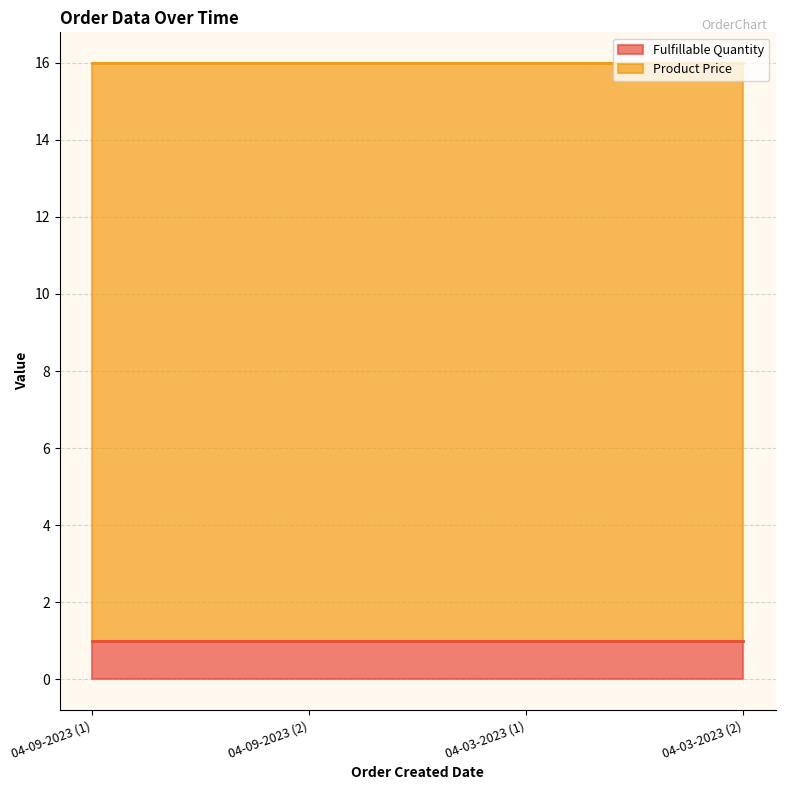

List the series in order of their overall mean, lowest first.

Fulfillable Quantity, Product Price